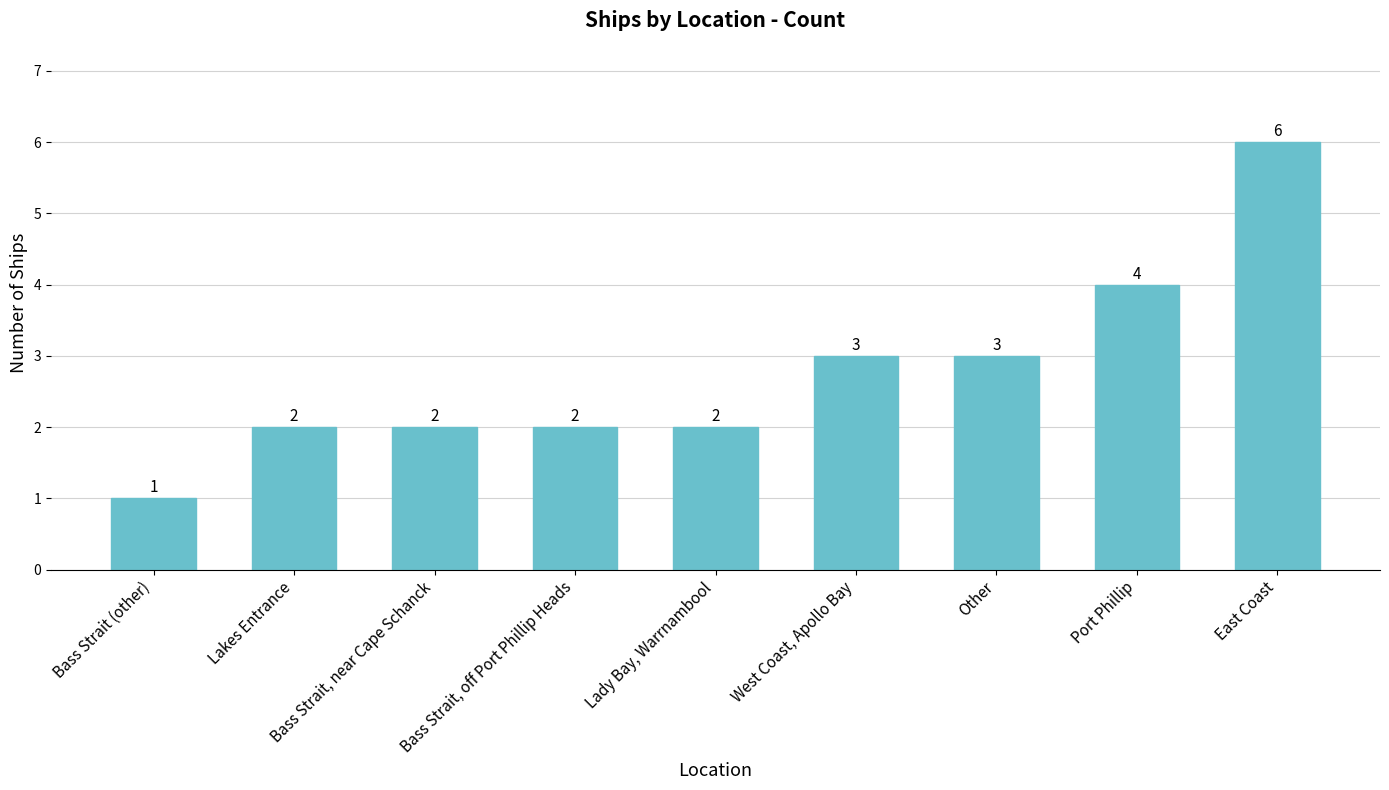

What is the approximate value at Port Phillip?

4